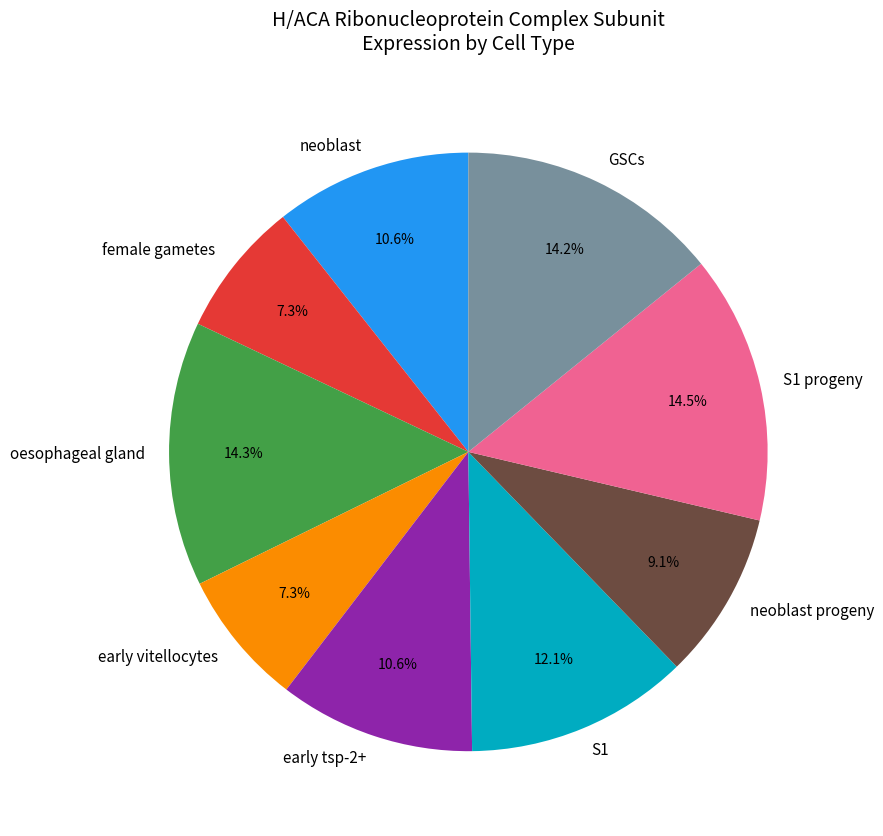

Does any single category account for the majority?

No